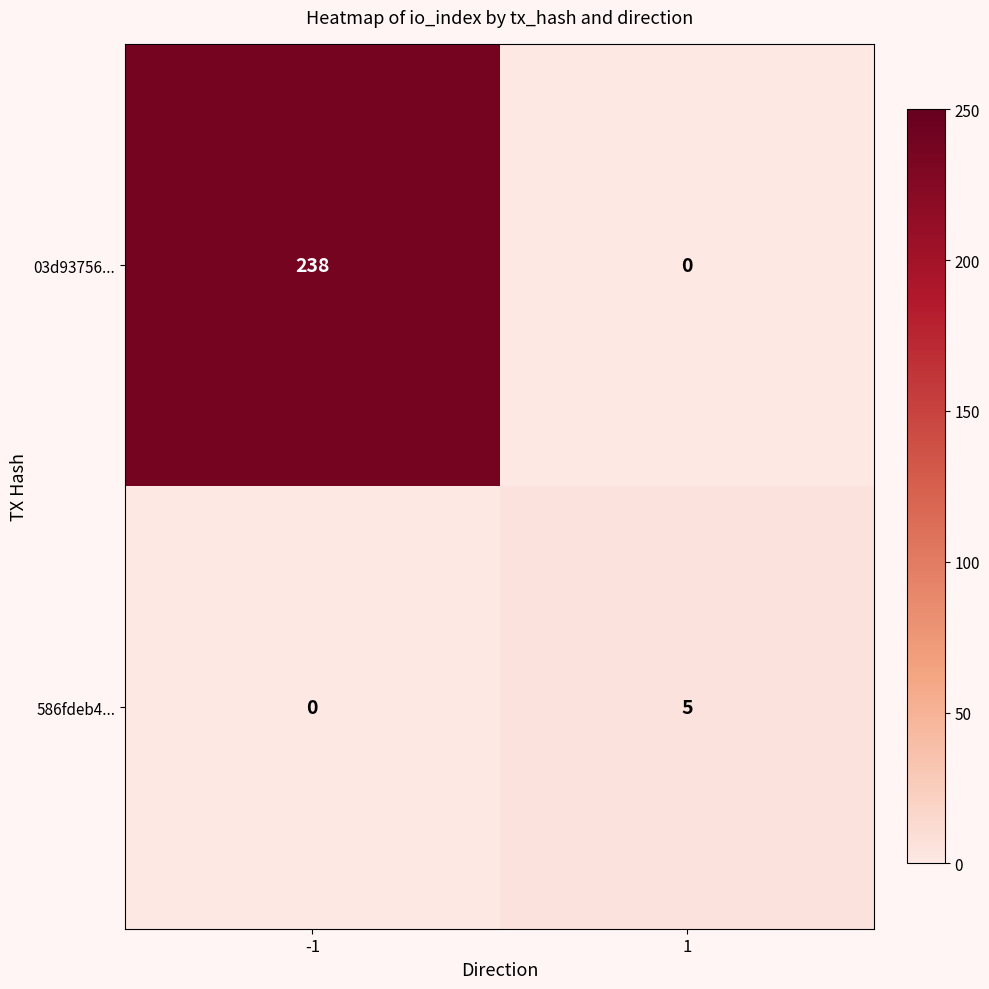

True or false: 03d93756... has a value of 330 at -1.

False